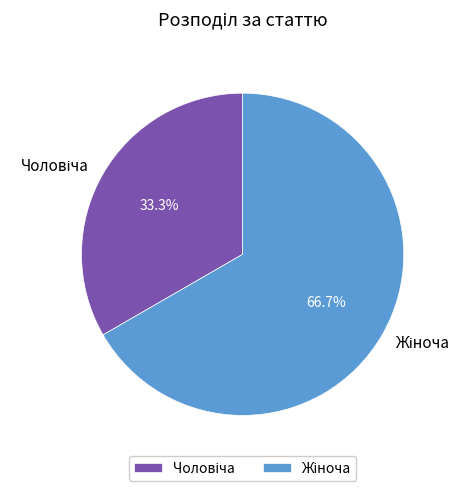

To the nearest percent, what portion does Жіноча represent?

67%